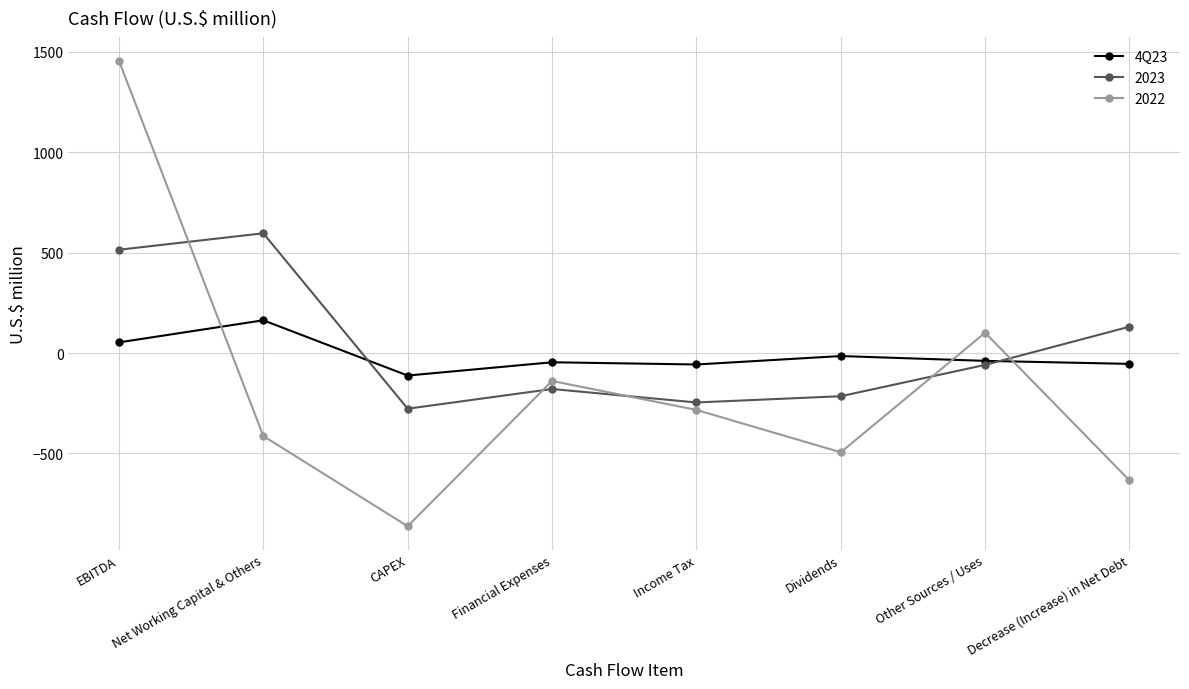

How many categories are shown in the chart?

8